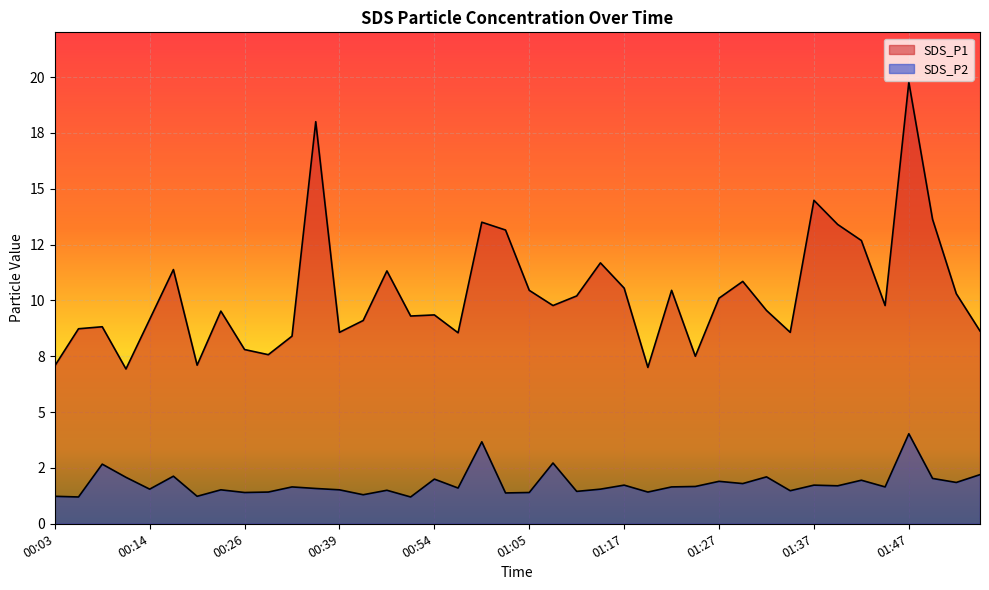

At which category does the chart reach its peak across all series?

01:47